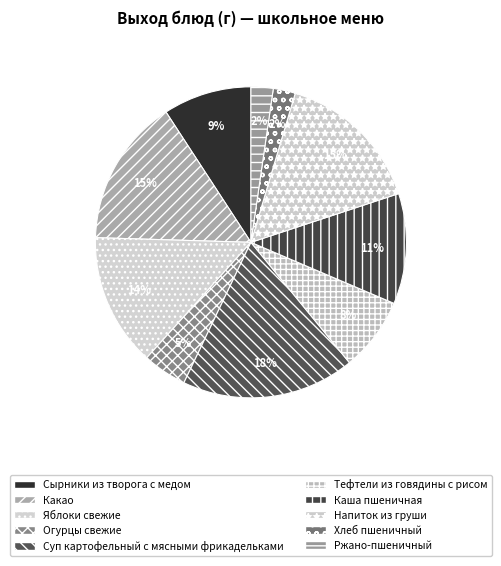

To the nearest percent, what is the difference between the largest and smallest slice percentages?

16%